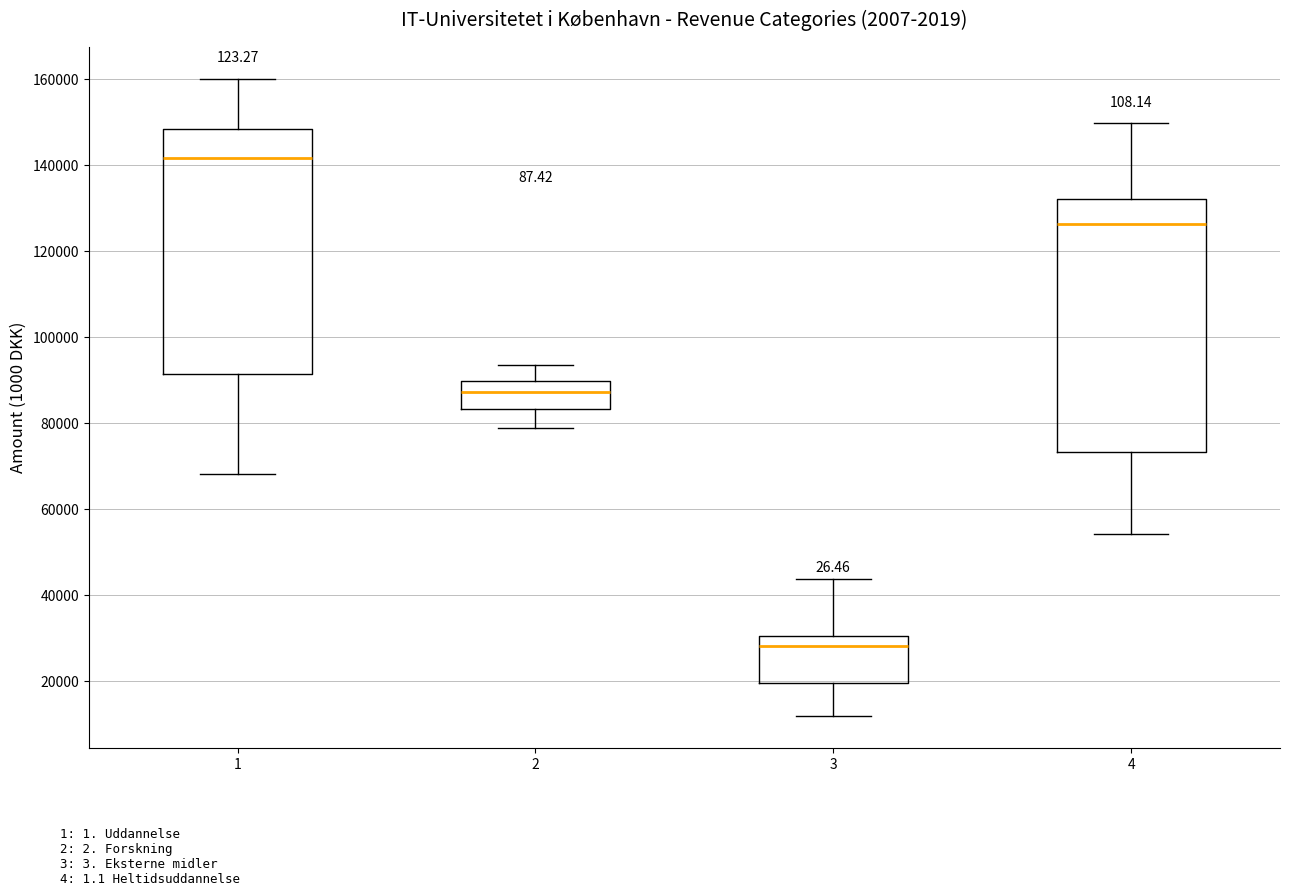

Reading left to right, read every box against the y-axis: the position of its median line, the range the box covers, and the ends of its whiskers. The values are not printed on the chart, so give them approximately, as read against the axis.

1: median 142000, box 92000 to 148000, whiskers 68000 to 160000
2: median 88000, box 84000 to 90000, whiskers 78000 to 94000
3: median 28000, box 20000 to 30000, whiskers 12000 to 44000
4: median 126000, box 74000 to 132000, whiskers 54000 to 150000